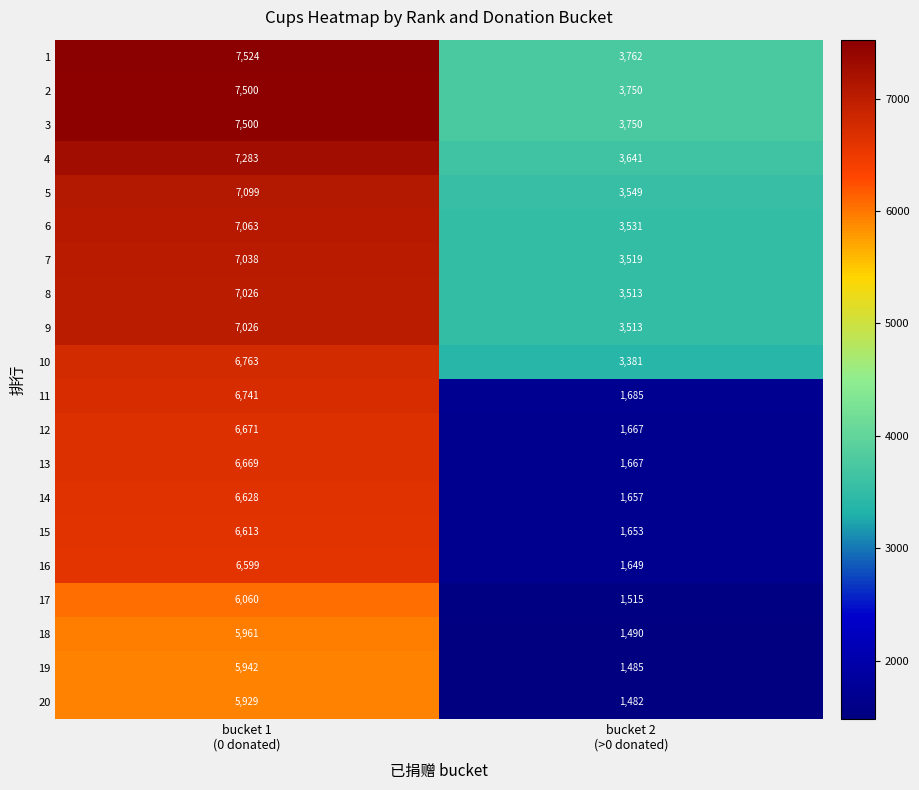

Which category has the highest value across all series?

bucket 1
(0 donated)